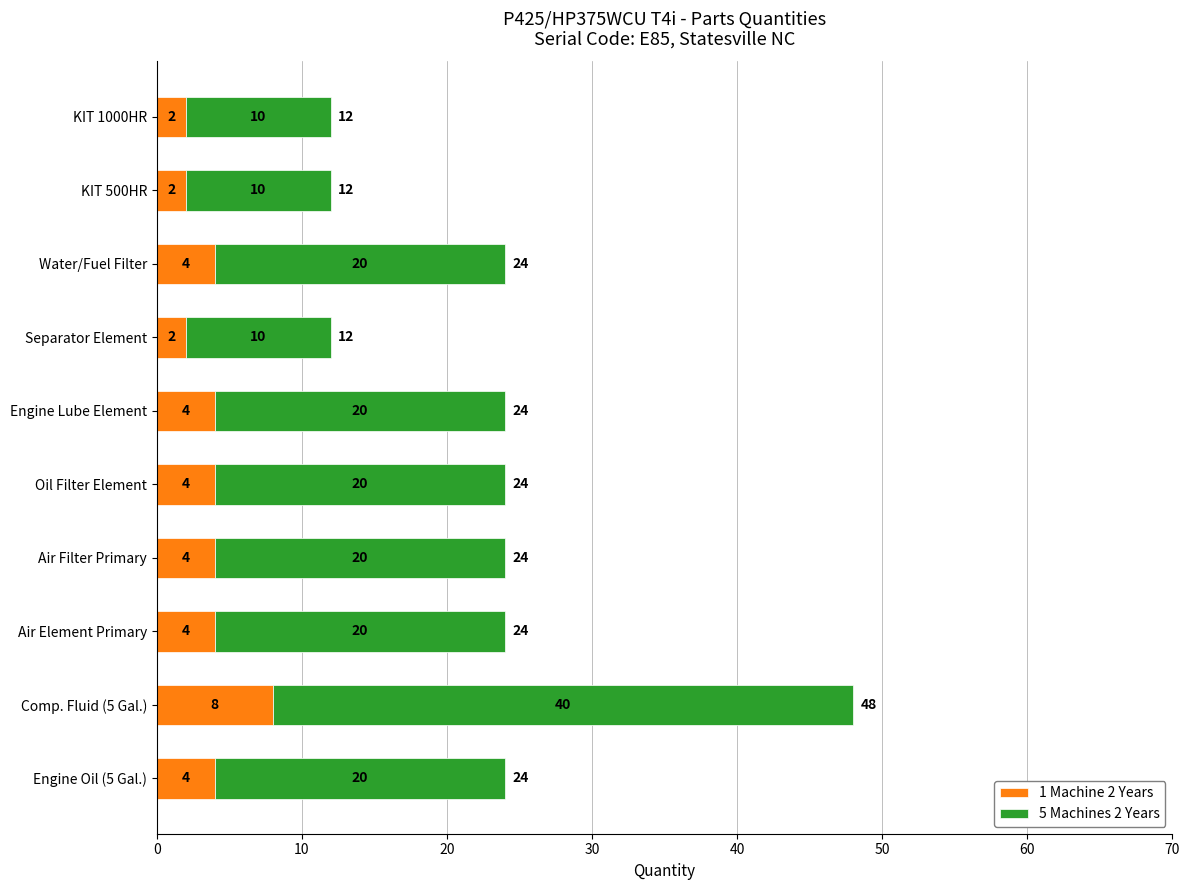

What is the lowest value of the 1 Machine 2 Years series?

2